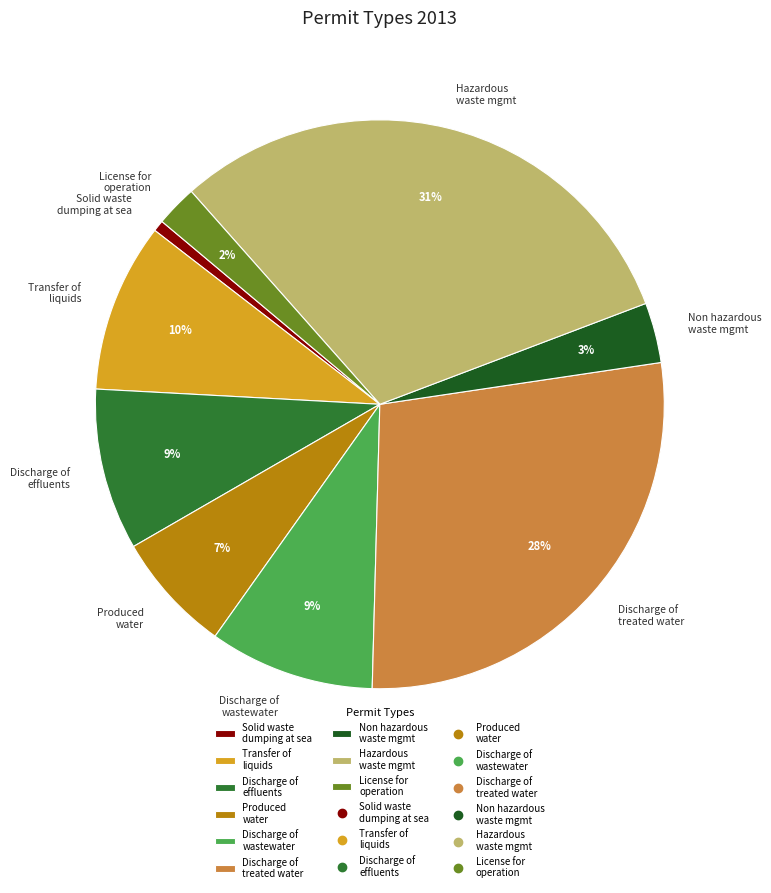

To the nearest percent, what is the difference between the Discharge of effluents and Discharge of treated water slice percentages?

19%